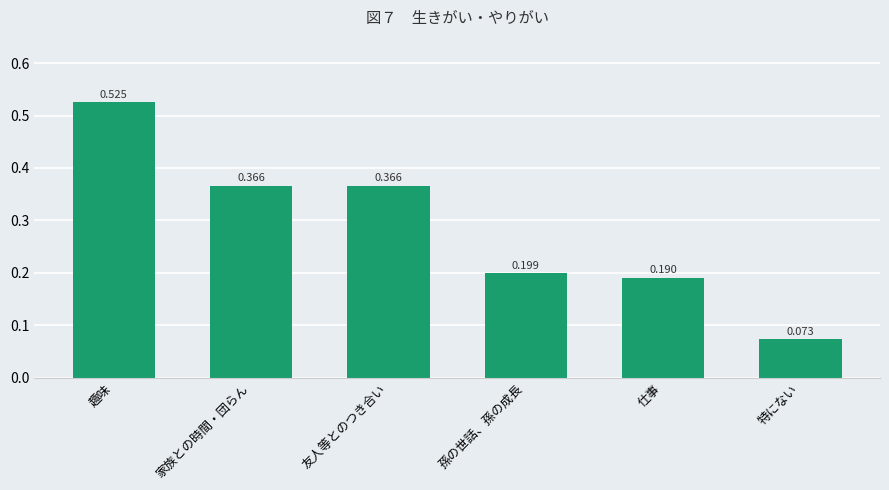

Which label corresponds to the largest value in the chart?

趣味